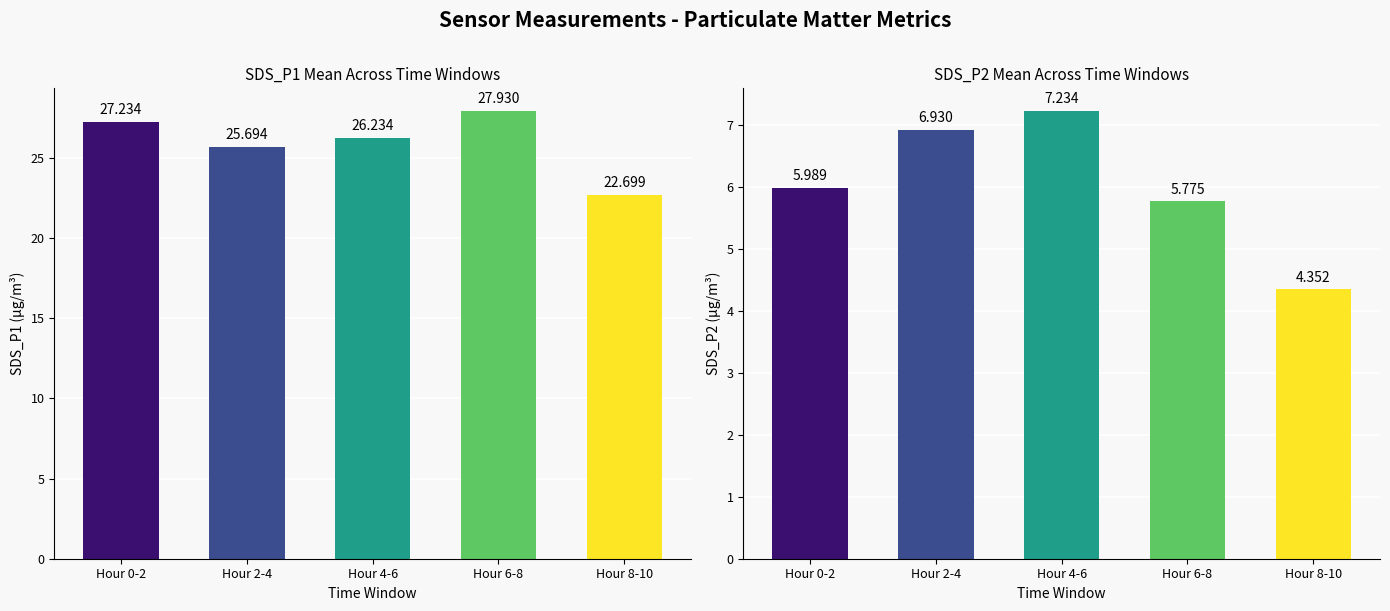

Reading left to right, extract all data points from this chart.

SDS_P1: Hour 0-2=27.2	Hour 2-4=25.7	Hour 4-6=26.2	Hour 6-8=27.9	Hour 8-10=22.7
SDS_P2: Hour 0-2=6.0	Hour 2-4=6.9	Hour 4-6=7.2	Hour 6-8=5.8	Hour 8-10=4.4